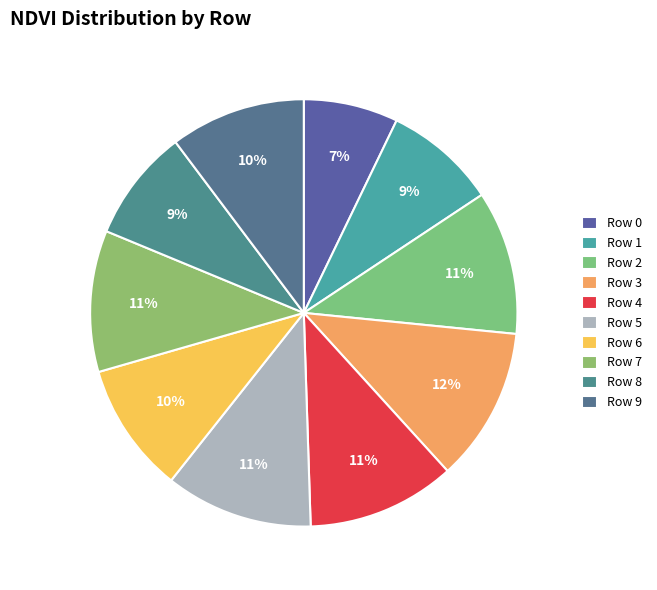

Count the number of slices in the pie.

10